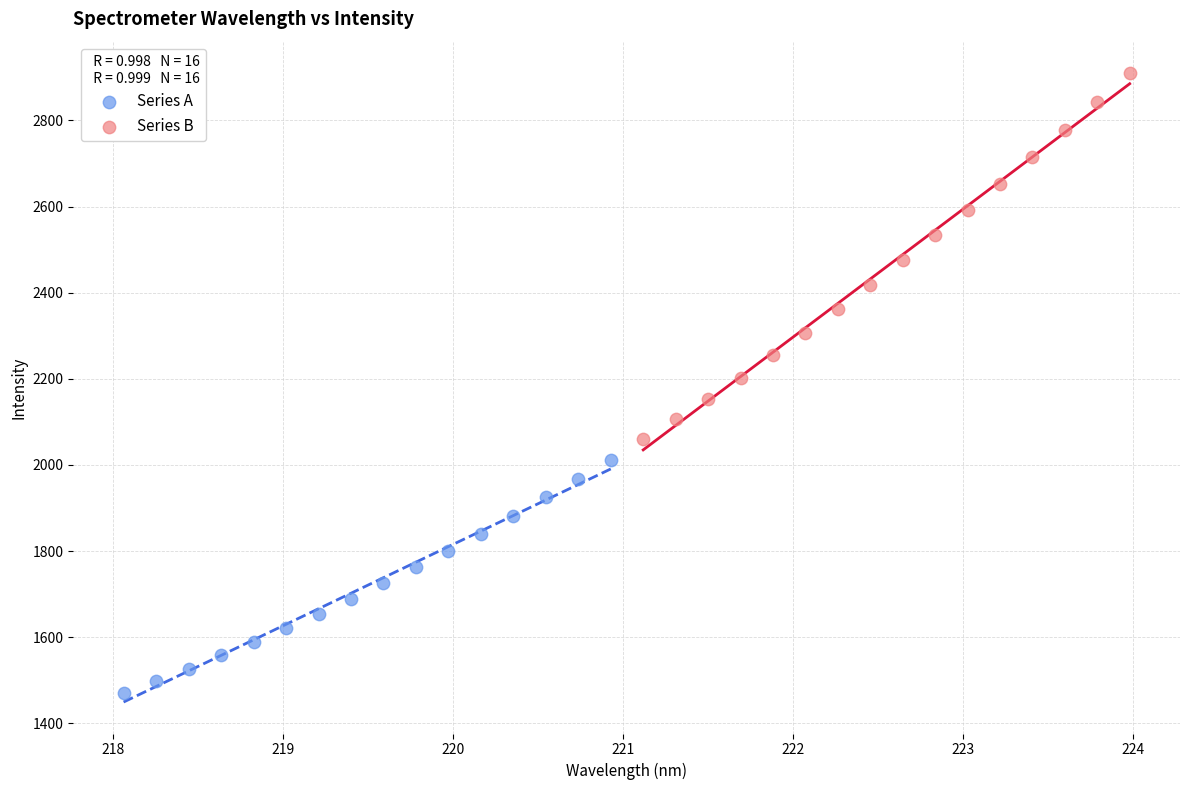

Which series reaches the minimum Y coordinate?

Series A